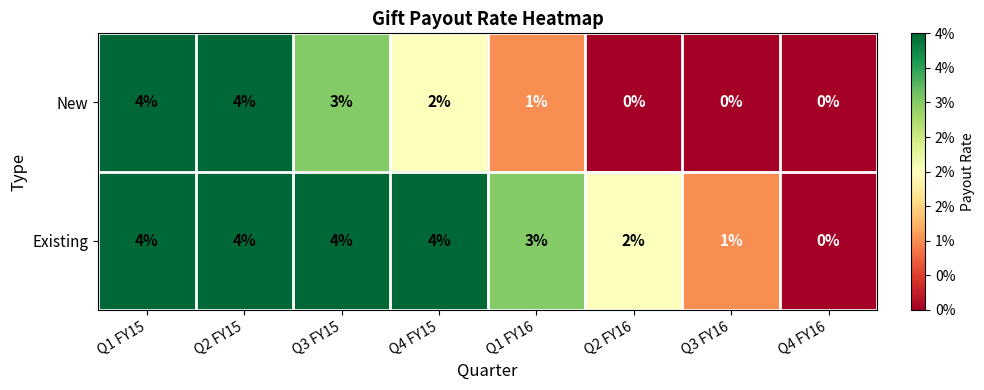

What is the greatest value displayed?

4